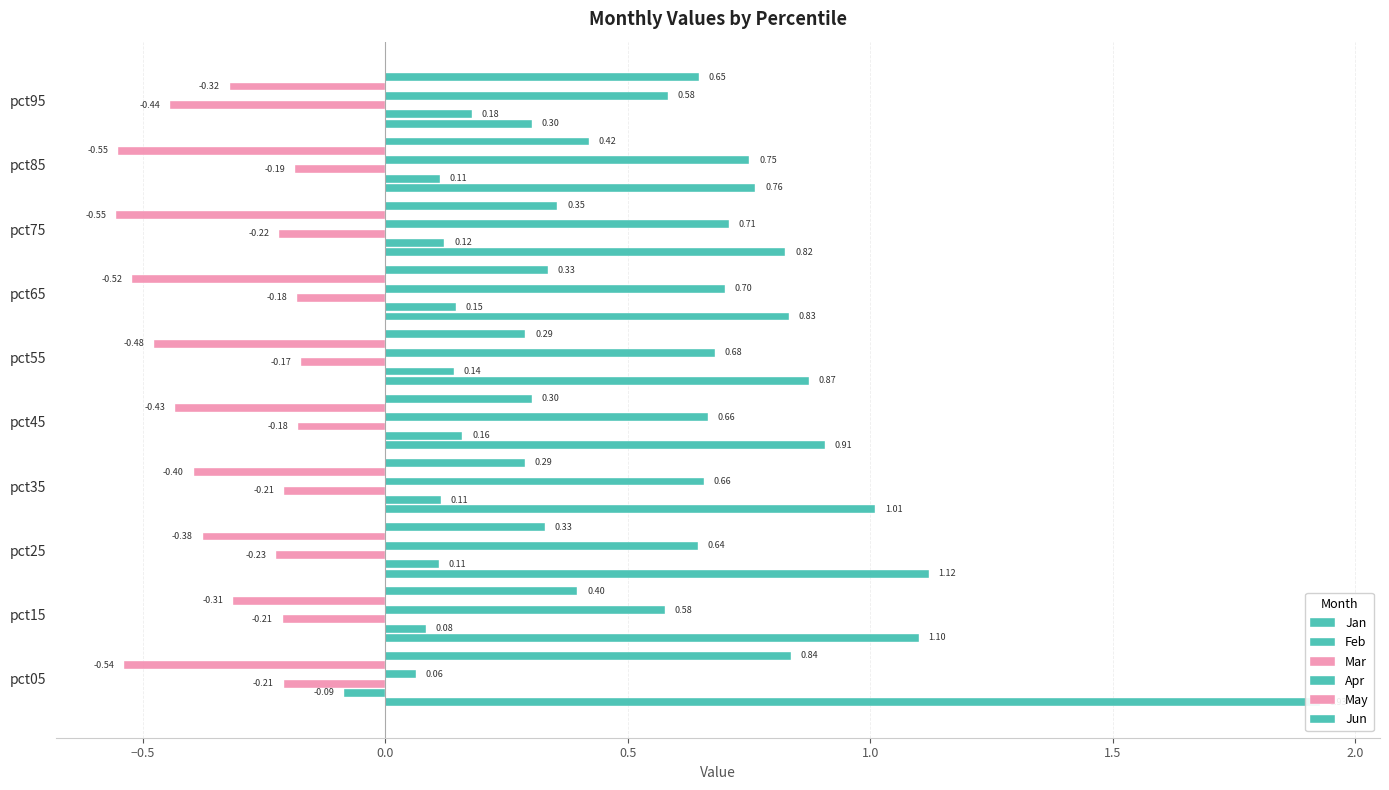

True or false: Feb has a value of 0.2 at pct55.

False